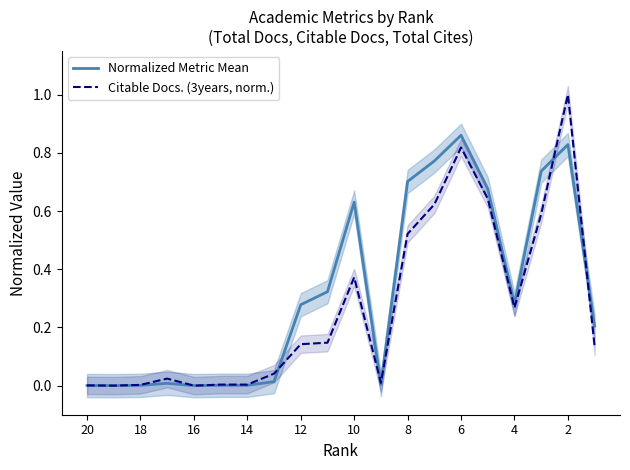

Is it true that Citable Docs. (3years, norm.) equals 0.1 at 8?

False